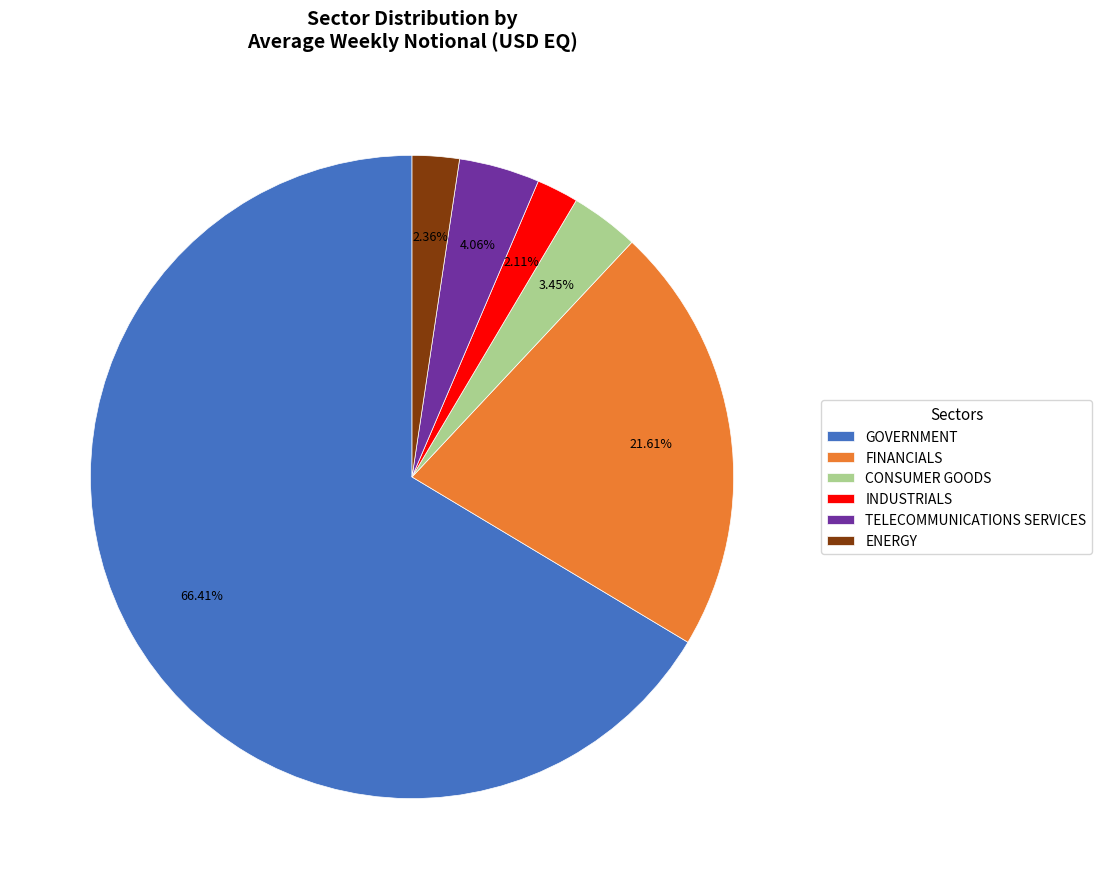

What is the largest slice in the pie chart?

GOVERNMENT